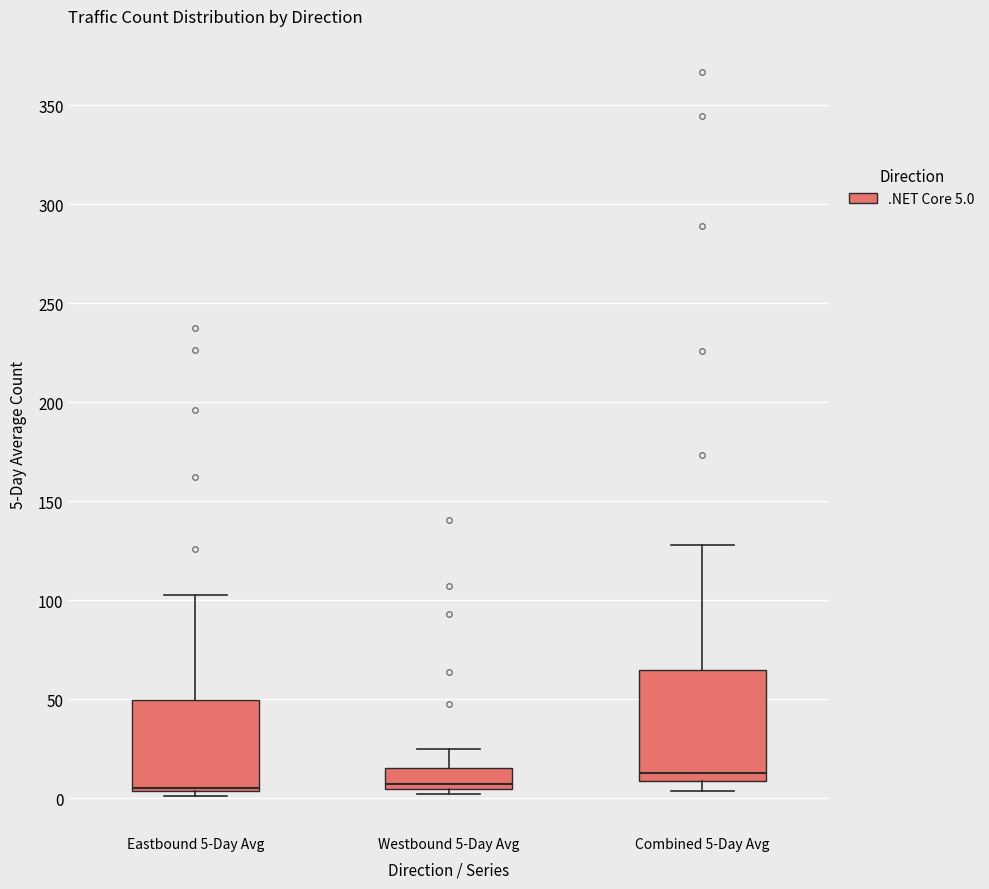

Where is the upper edge of the box for Combined 5-Day Avg on the y-axis? The values are not printed on the chart, so give them approximately, as read against the axis.

65